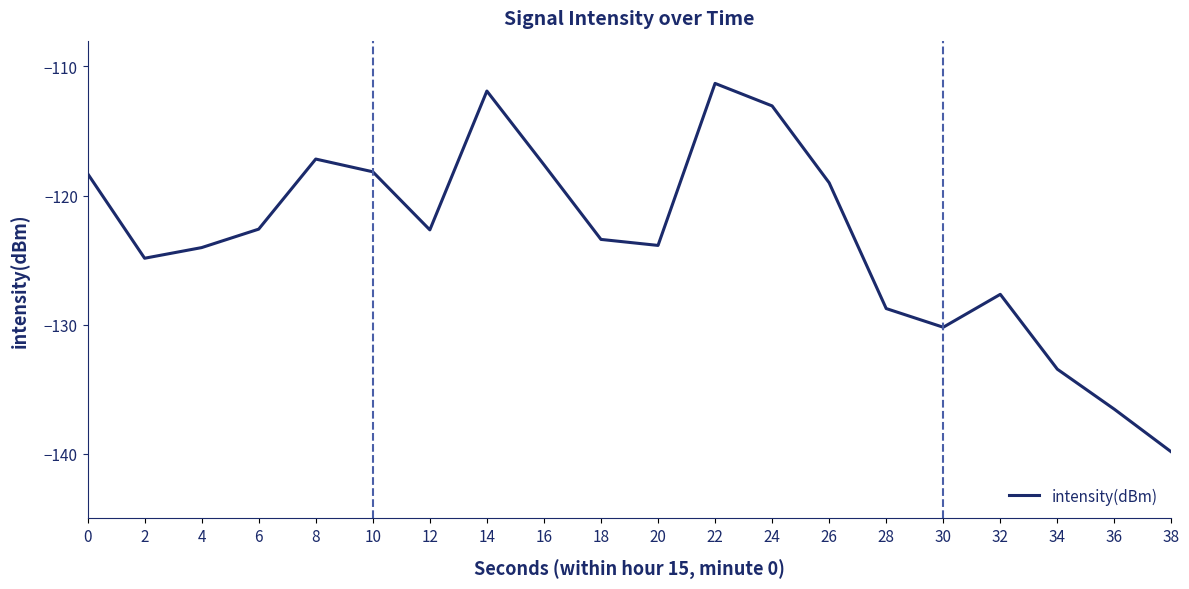

Is it true that the value at 26 is -119.0?

True